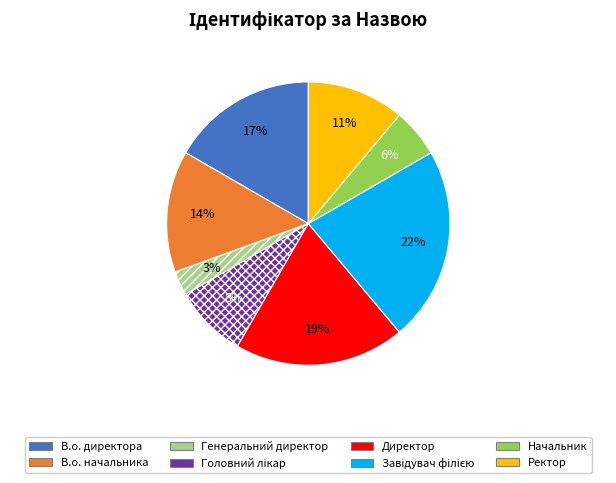

What is the smallest slice in the pie chart?

Генеральний директор